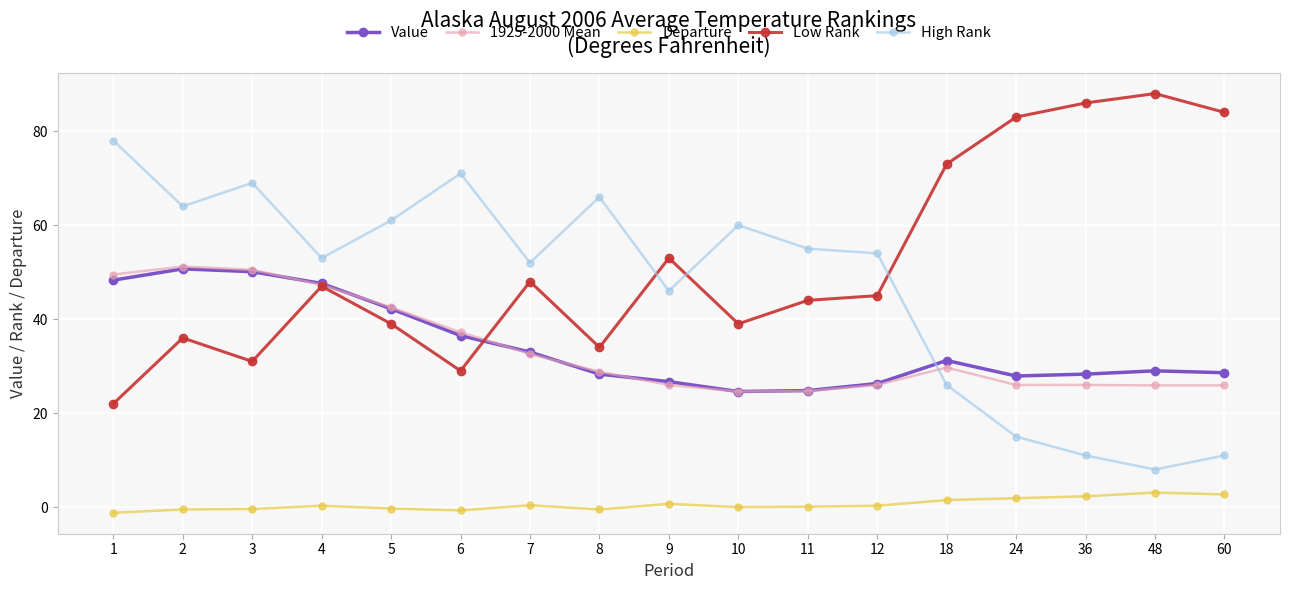

True or false: Departure and Low Rank intersect in this chart.

False